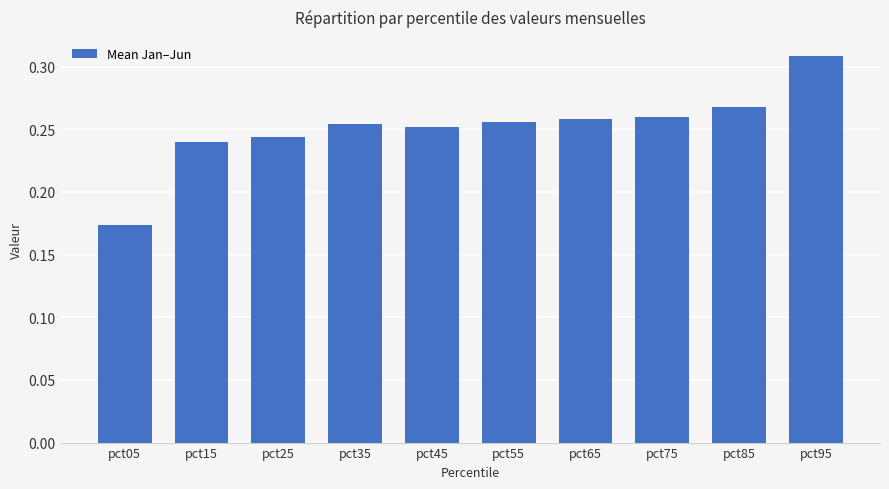

The value at pct65 is 0.1. True or false?

False